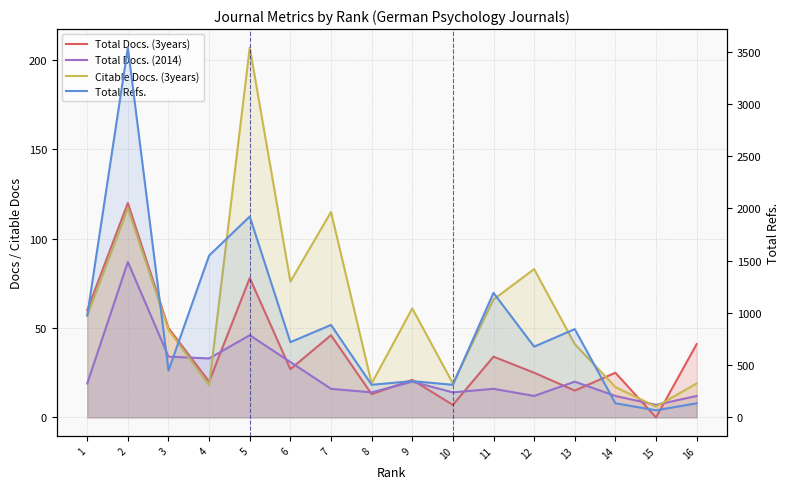

What is the average value of the Citable Docs. (3years) series?

61